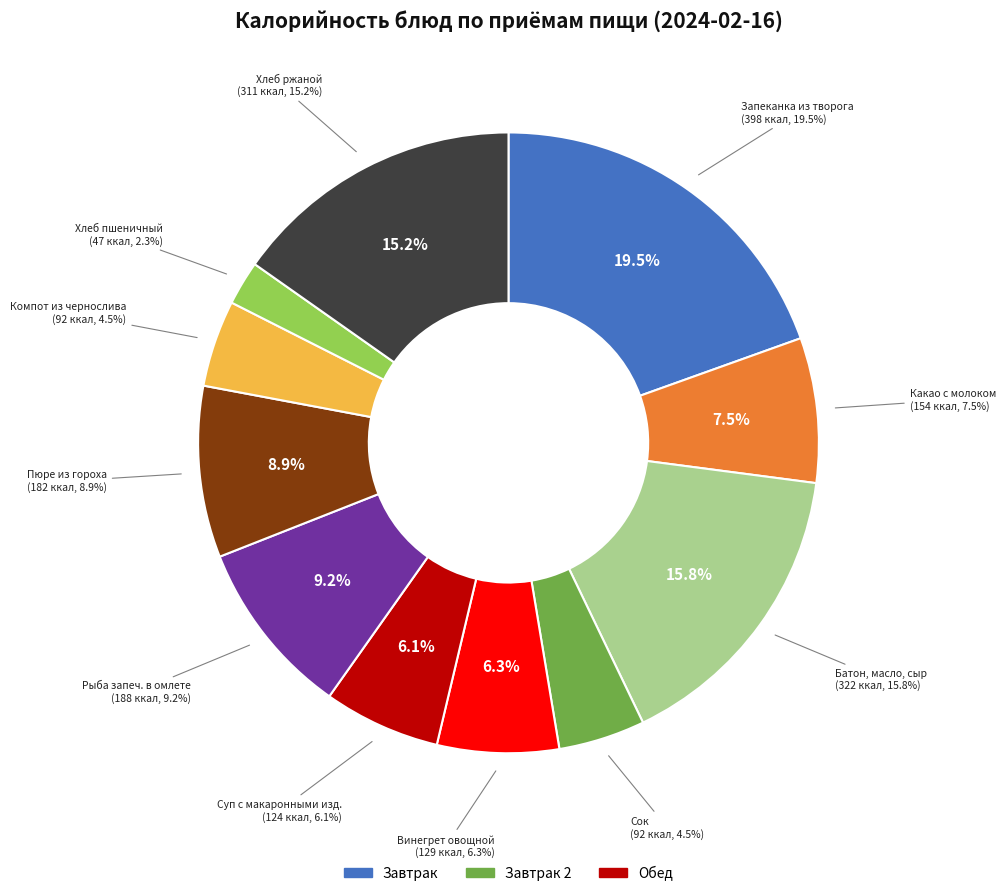

True or false: Батон нарезной, масло сливочное, сыр accounts for 16% of the total.

True